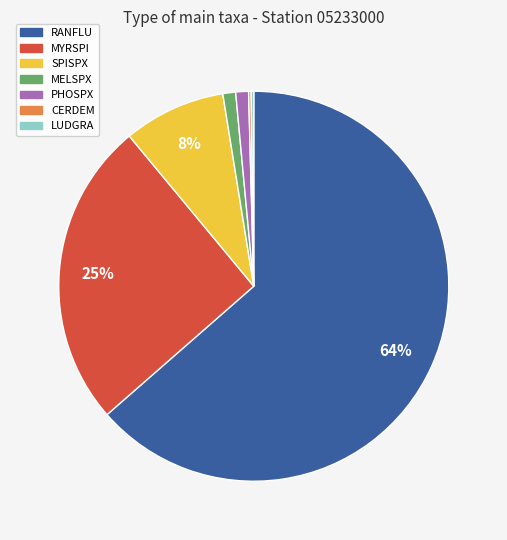

What is the largest slice in the pie chart?

RANFLU